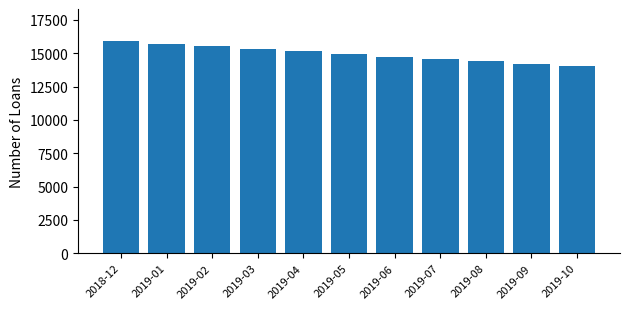

Reading left to right, list all the values displayed in this chart.

15923	15724	15544	15314	15143	14916	14731	14574	14385	14218	14038